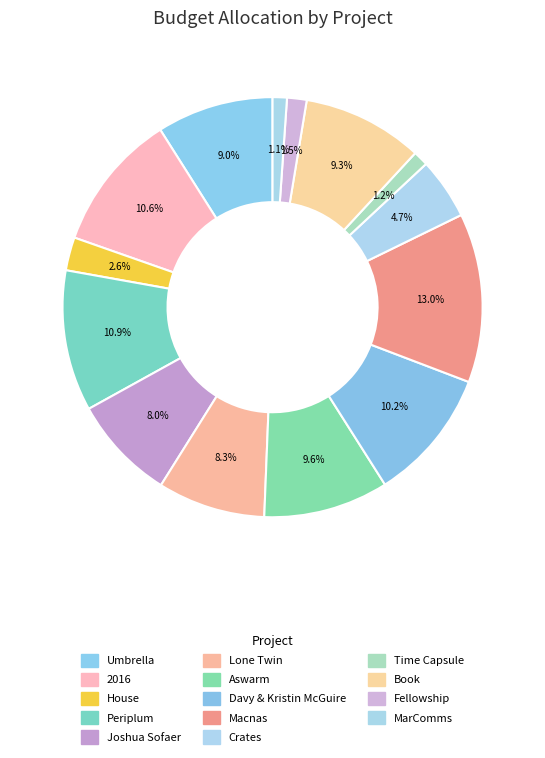

Count the number of slices in the pie.

14